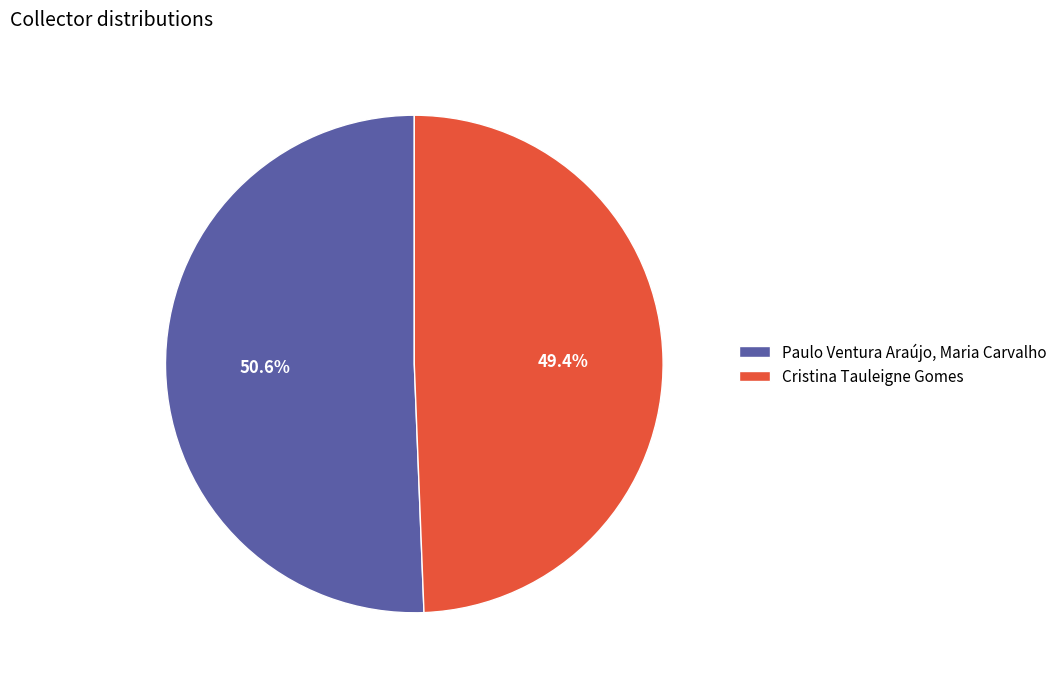

To the nearest percent, what portion does Cristina Tauleigne Gomes represent?

49%